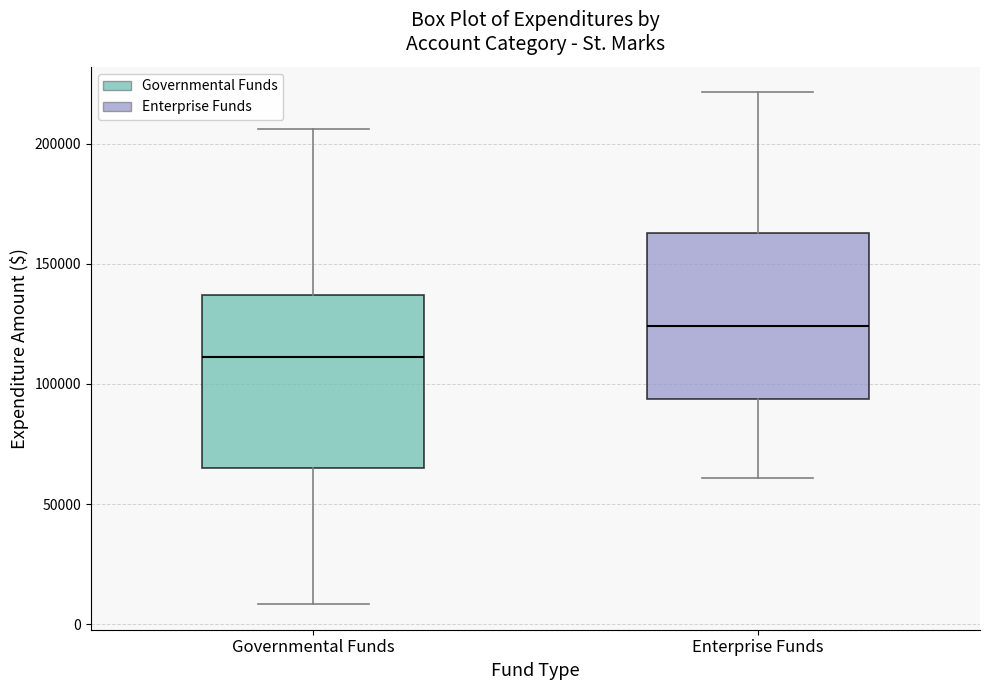

Reading left to right, read every box against the y-axis: the position of its median line, the range the box covers, and the ends of its whiskers. The values are not printed on the chart, so give them approximately, as read against the axis.

Governmental Funds: median 110000, box 65000 to 135000, whiskers 10000 to 205000
Enterprise Funds: median 125000, box 95000 to 165000, whiskers 60000 to 220000